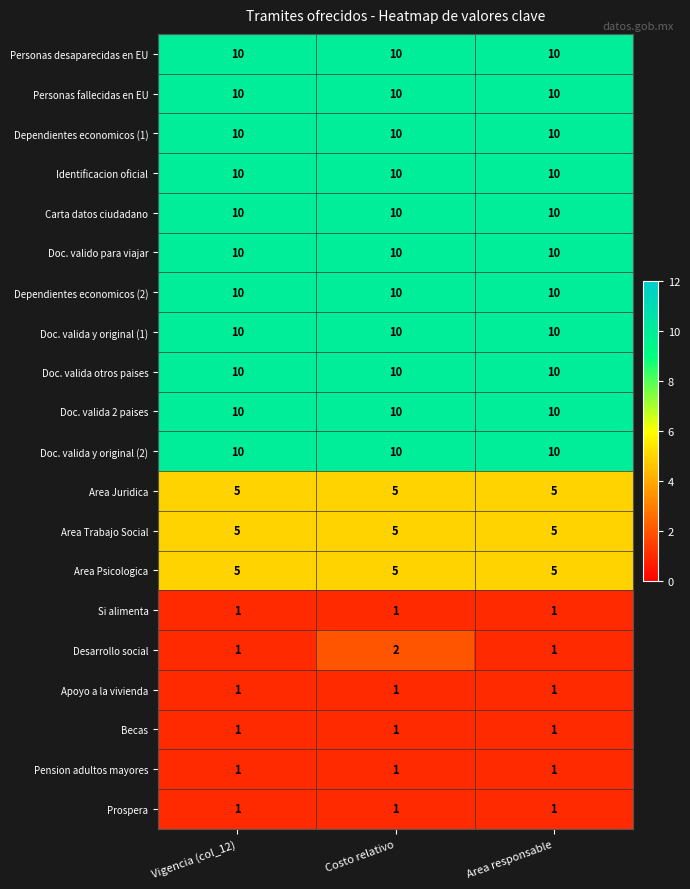

What is the minimum value shown in the chart?

1